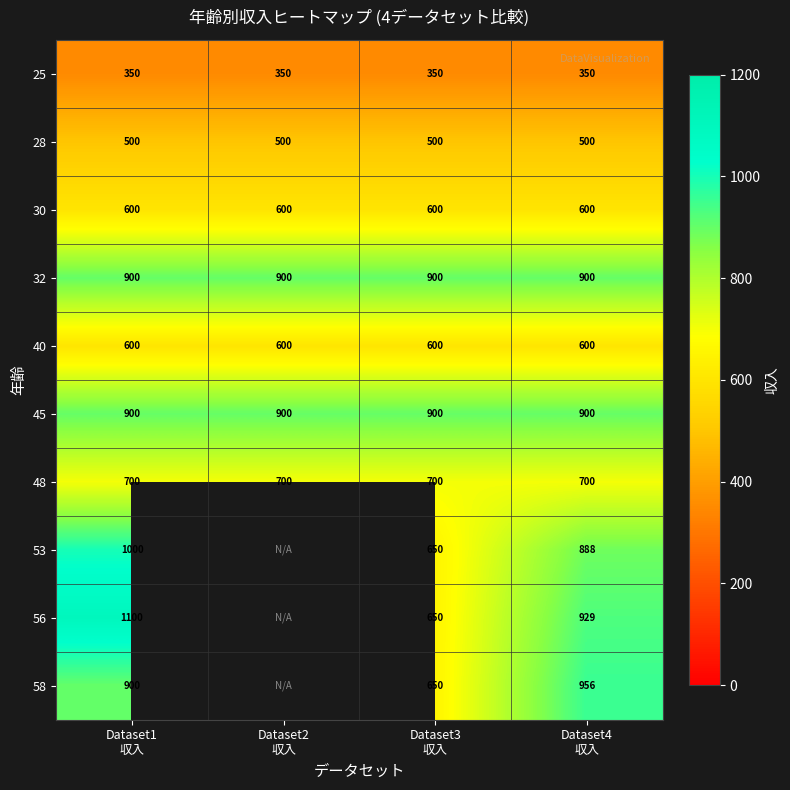

What is the average value of the 28 series?

500